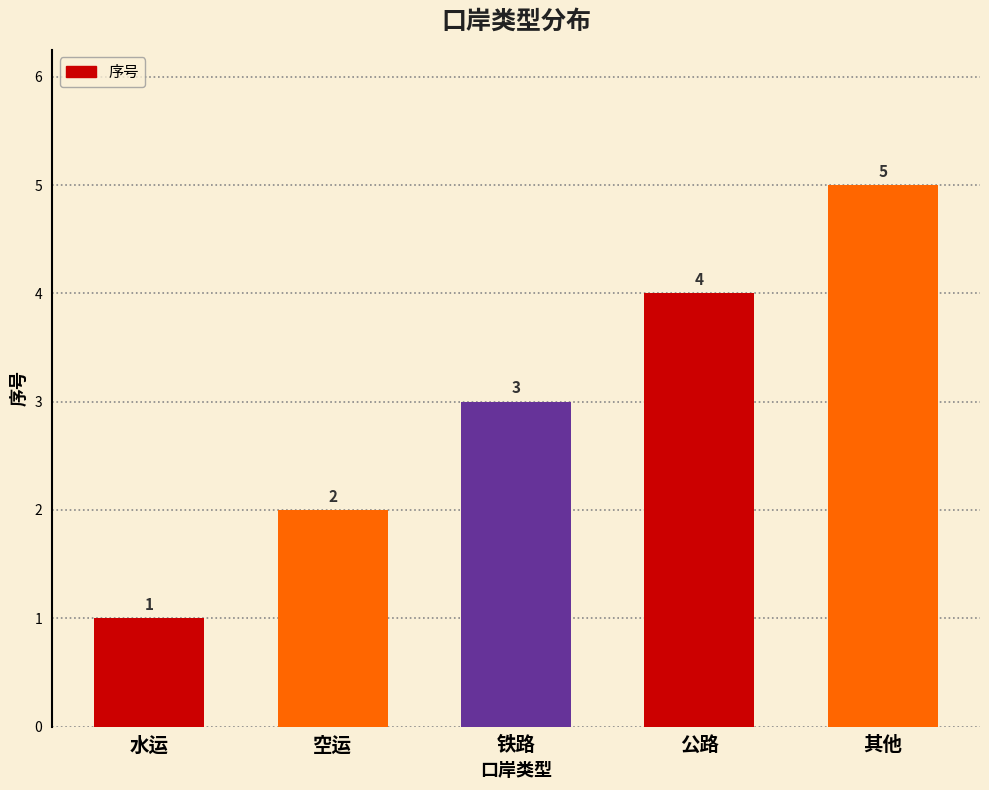

Between 铁路 and 公路, which is larger?

公路